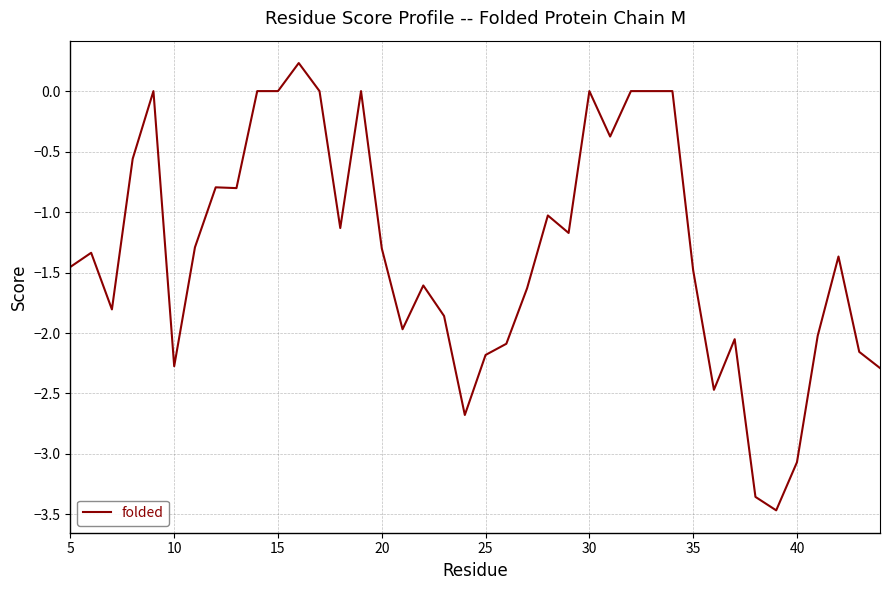

What is the smallest value displayed?

-3.5